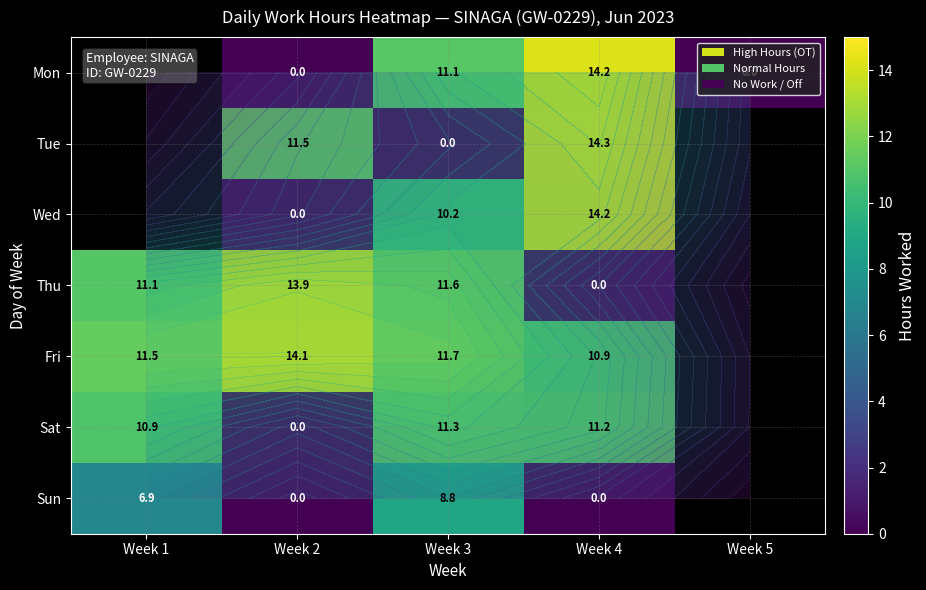

What is the spread (max minus min) of values at Week 2?

14.1